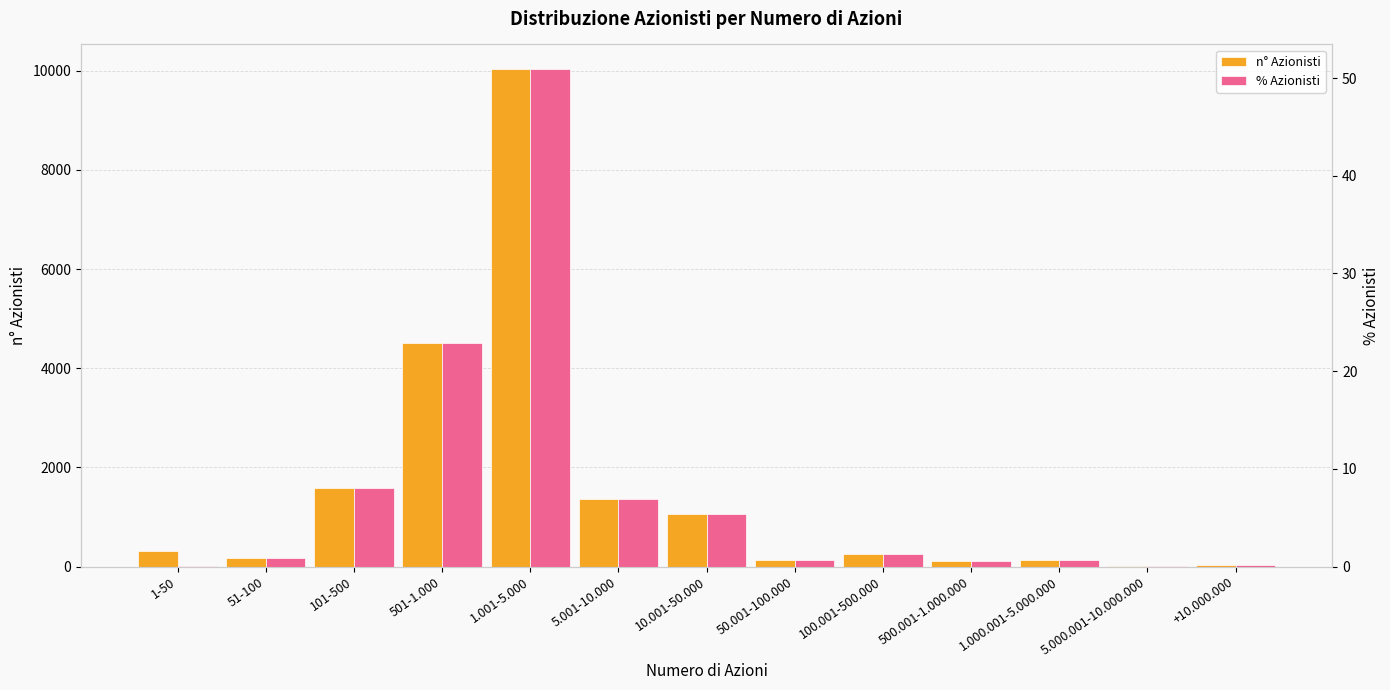

List the series in order of their peak value, highest first.

n° Azionisti, % Azionisti